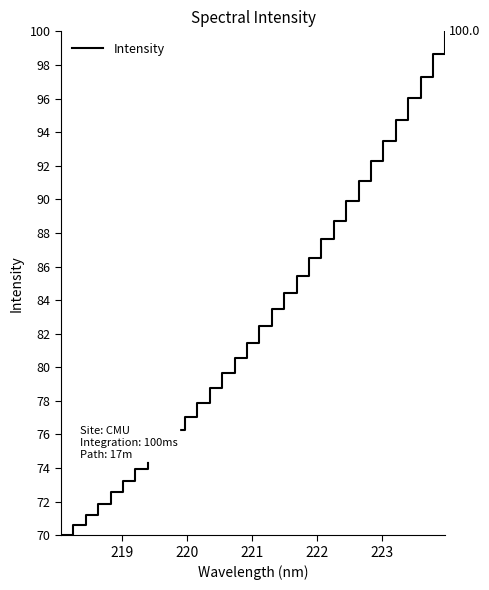

What is the minimum value shown in the chart?

70.0